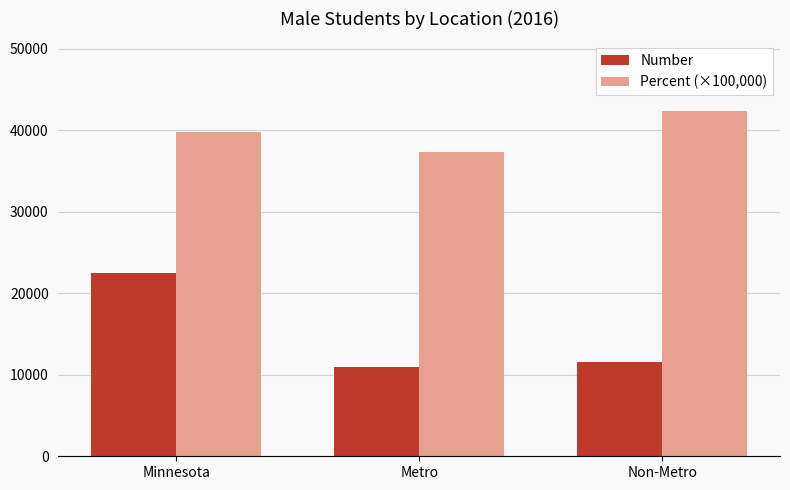

Which series has the largest total across all categories?

Percent (×100,000)